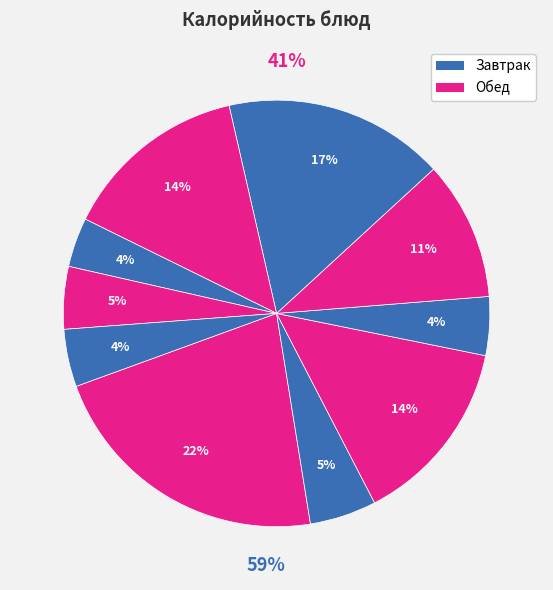

True or false: Биточки accounts for 17% of the total.

True